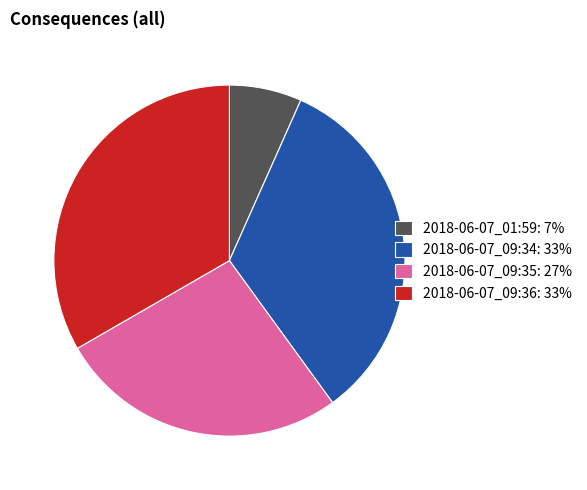

What is the smallest slice in the pie chart?

2018-06-07_01:59: 7%